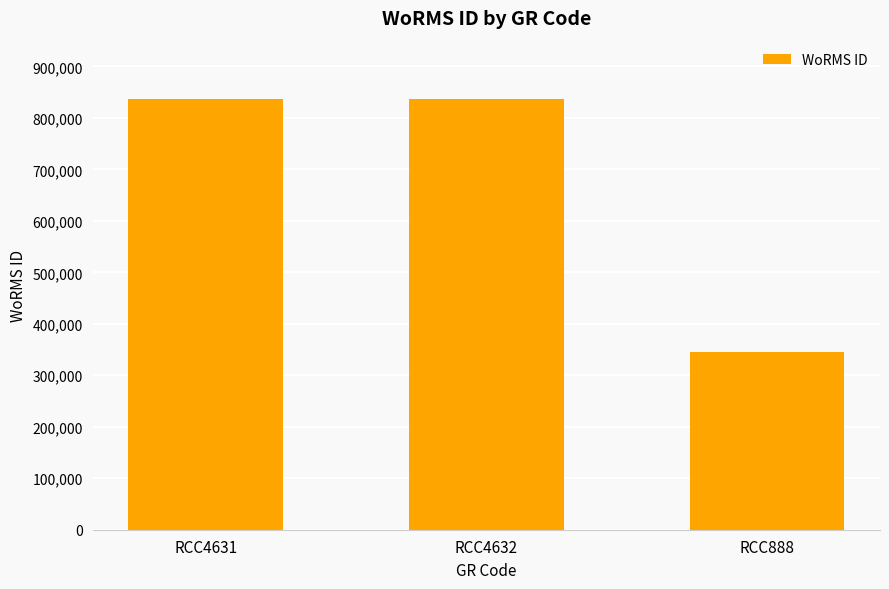

Reading right to left, what are all the values shown in this chart?

RCC888=345504	RCC4632=836917	RCC4631=836917